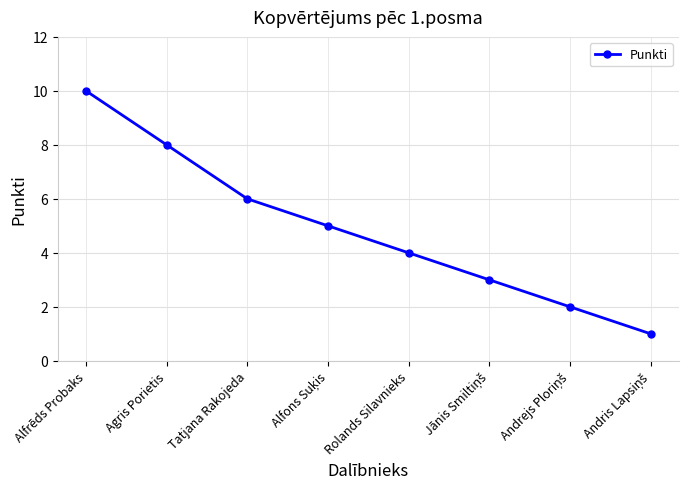

Reading left to right, what are all the values shown in this chart?

10	8	6	5	4	3	2	1